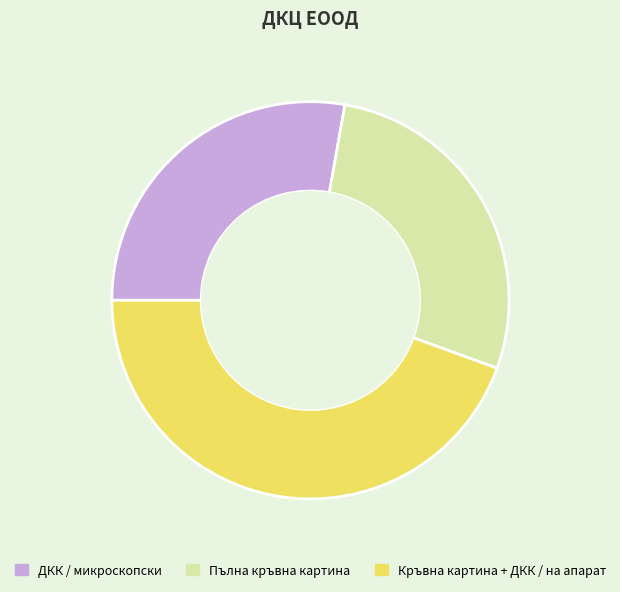

Count the number of slices in the pie.

3